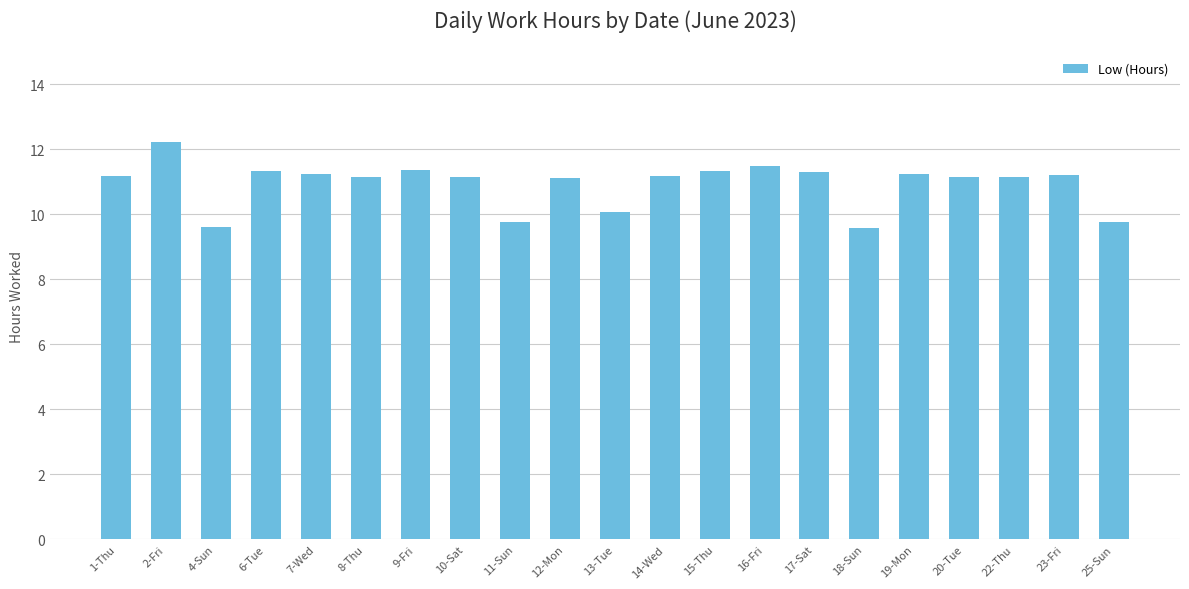

True or false: the data shows 4.5 at 17-Sat.

False